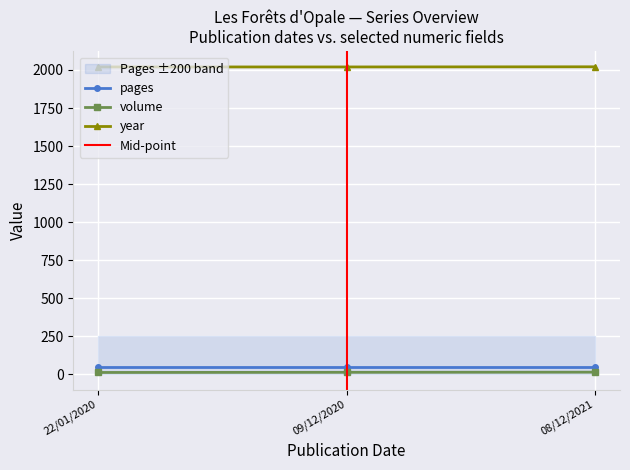

Is this an area chart (filled region under the line)?

No